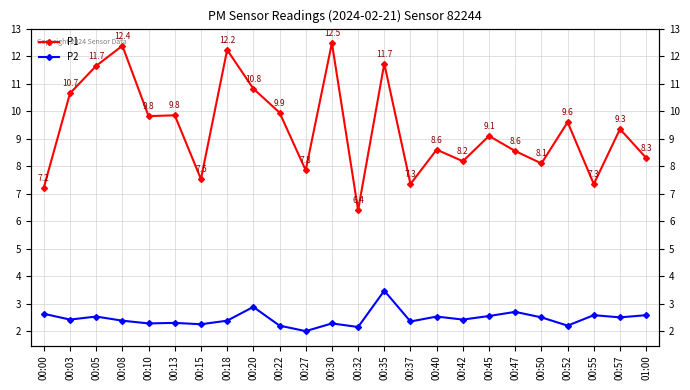

What is the maximum value shown in the chart?

12.5